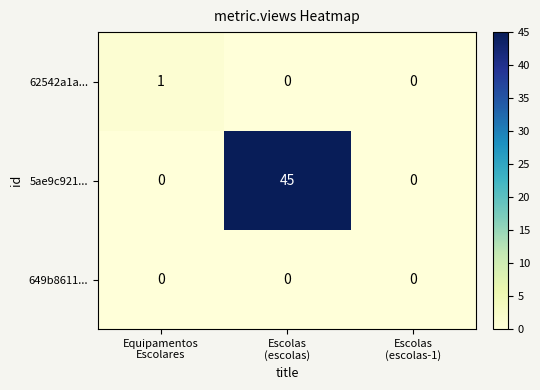

Count the 62542a1a... values in the range 0 to 1.

3